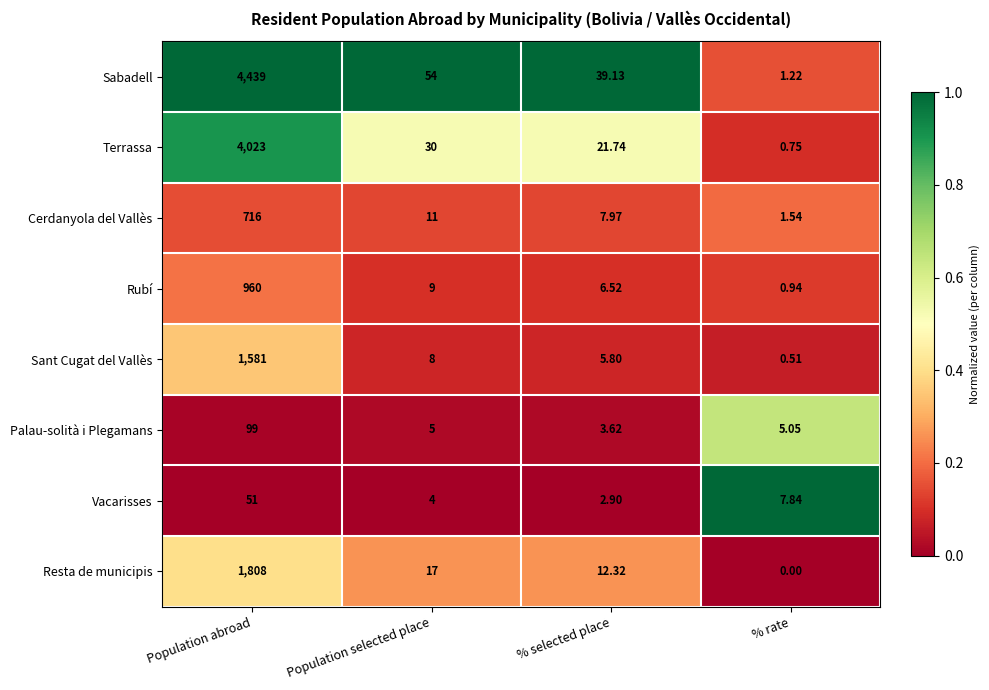

Which series has the largest total across all categories?

Sabadell